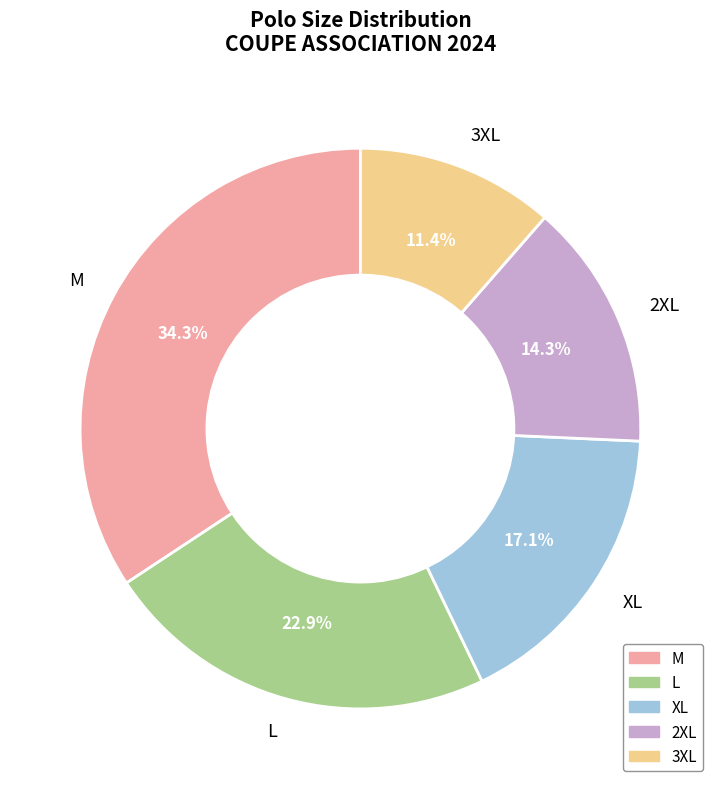

How many segments does this pie chart have?

5